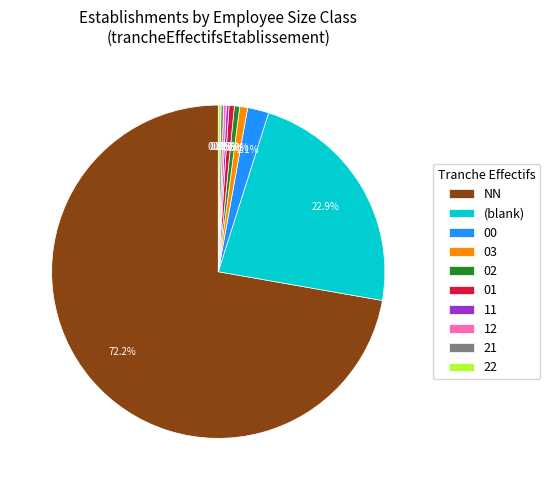

Is there any slice that represents more than half of the pie?

Yes